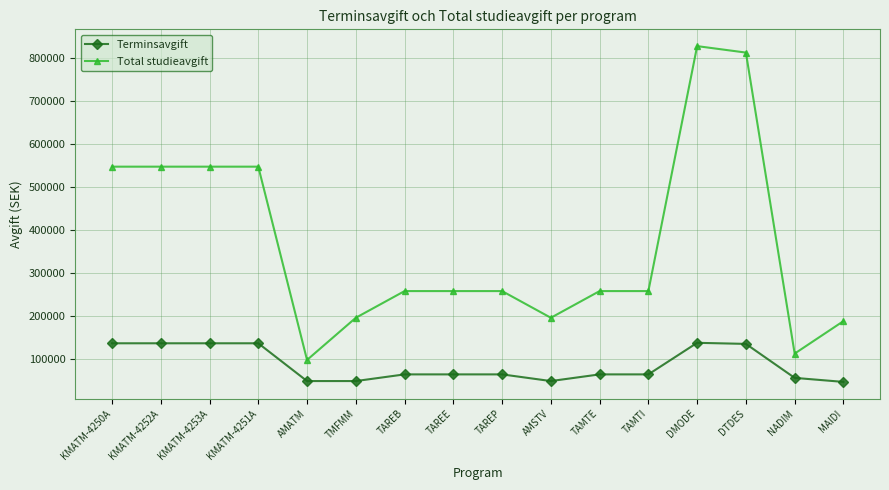

True or false: Terminsavgift and Total studieavgift cross at least once.

False